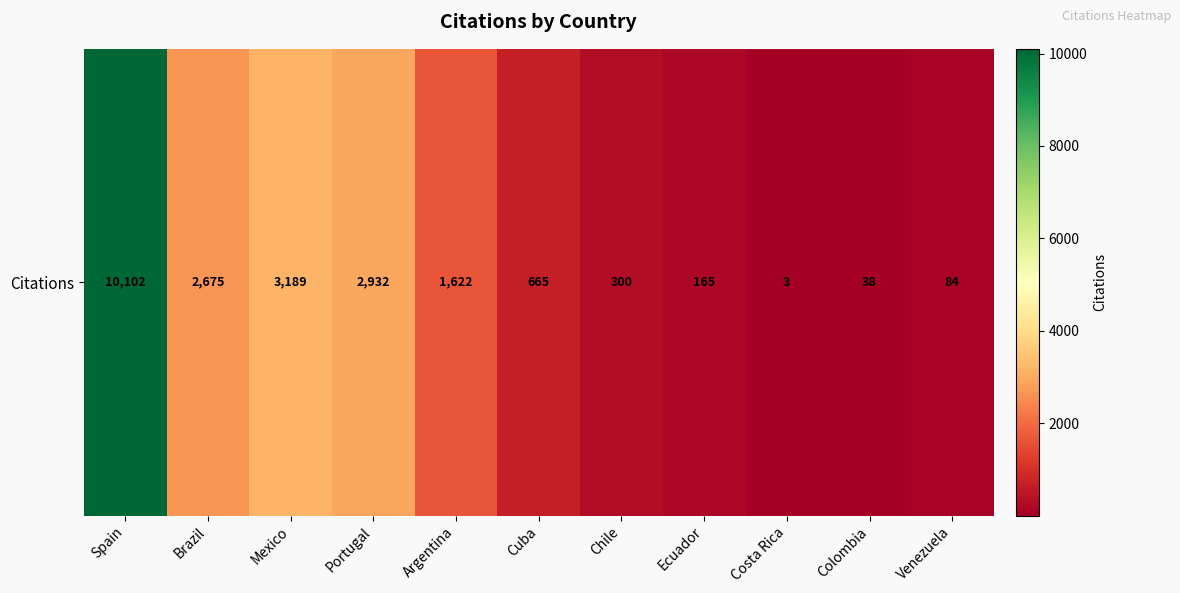

What is the sum of all values?

21775